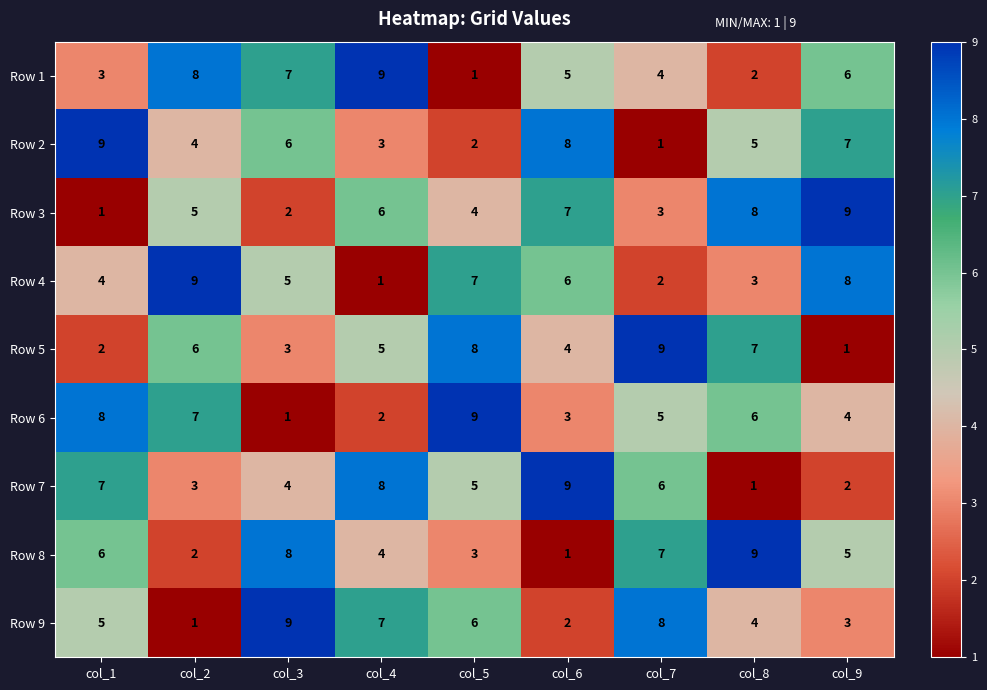

What is the total value across all series at col_7?

45